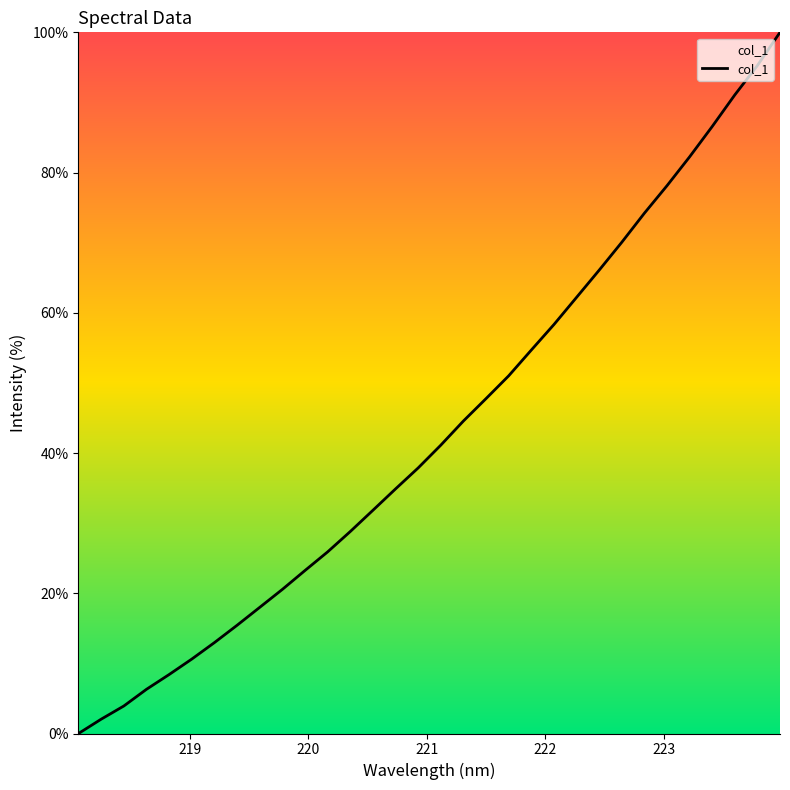

What is the maximum value shown in the chart?

100.0